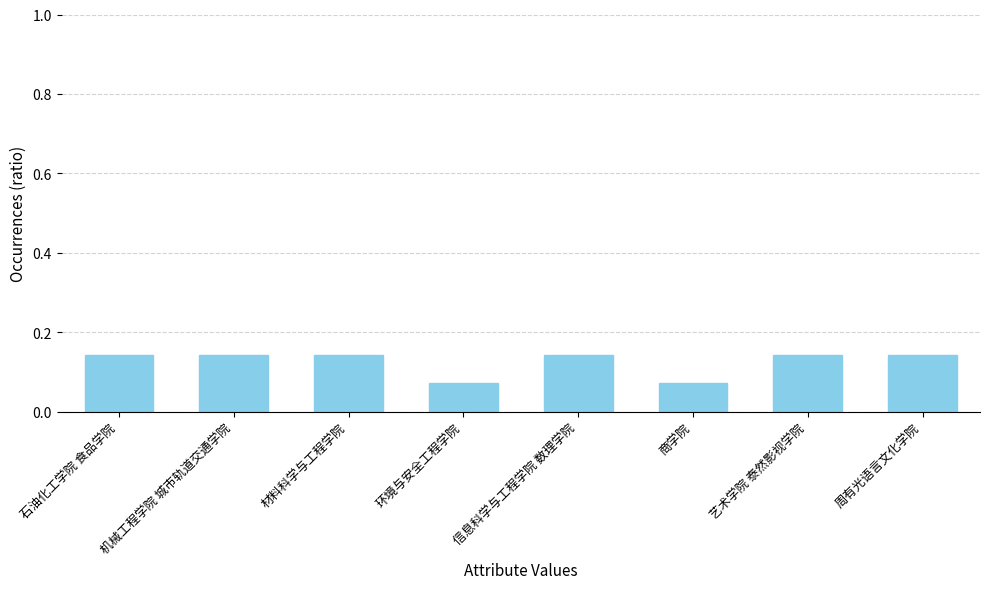

What position from the right is 周有光语言文化学院?

1